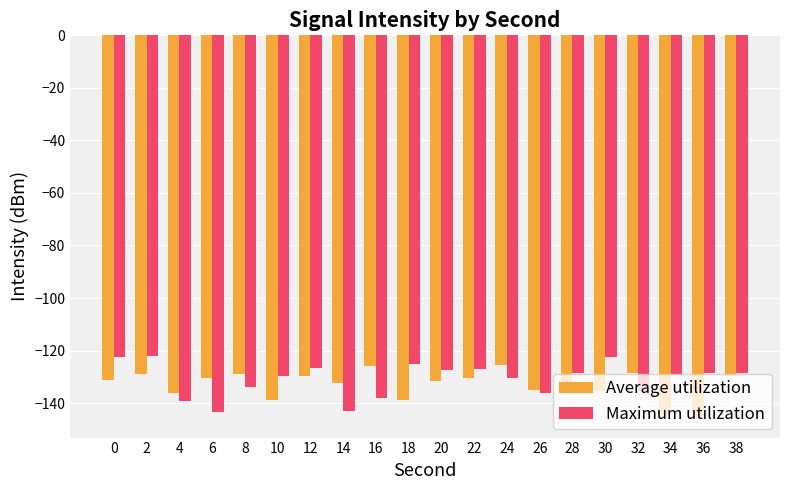

What is the lowest value of the Maximum utilization series?

-143.5